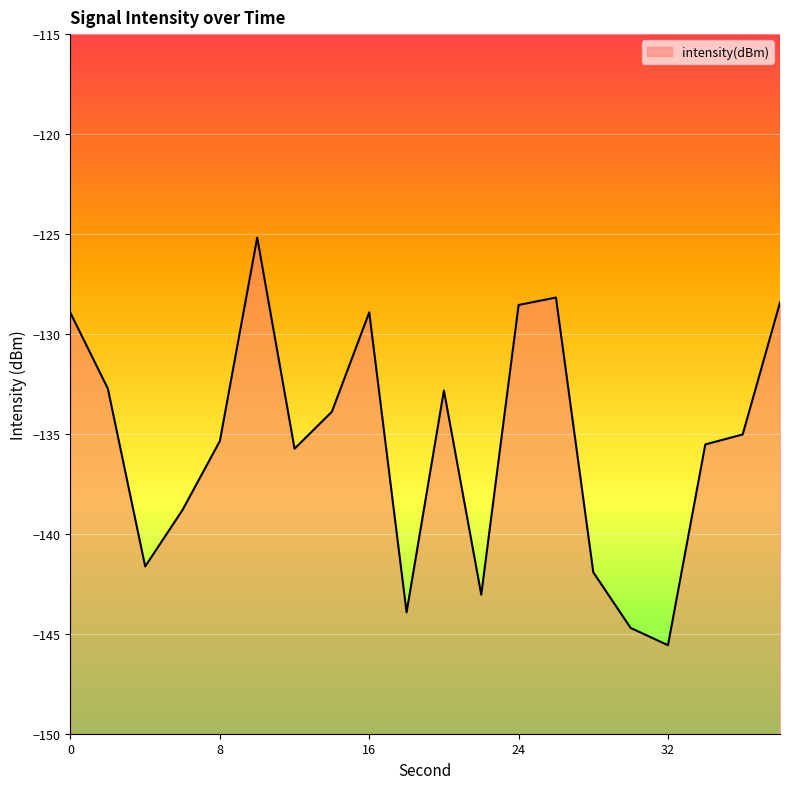

Does the chart display data point markers on the line(s)?

No